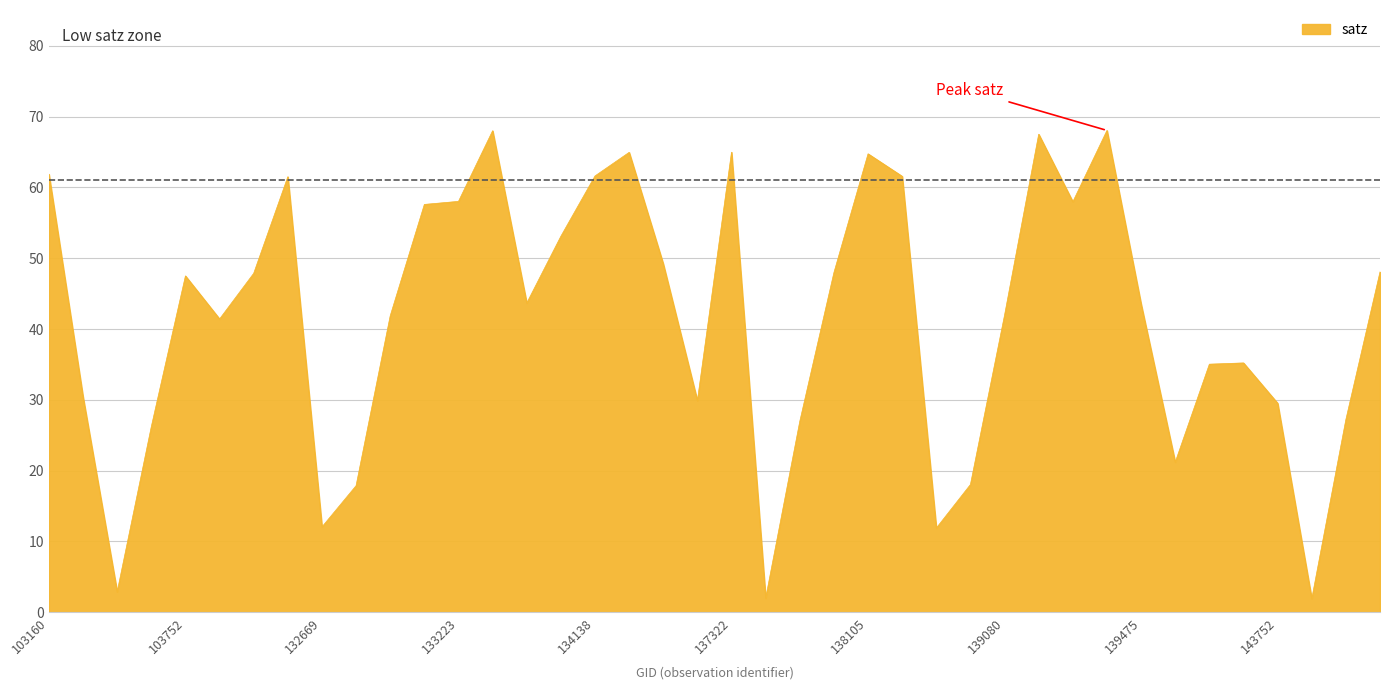

What is the maximum value shown in the chart?

68.1